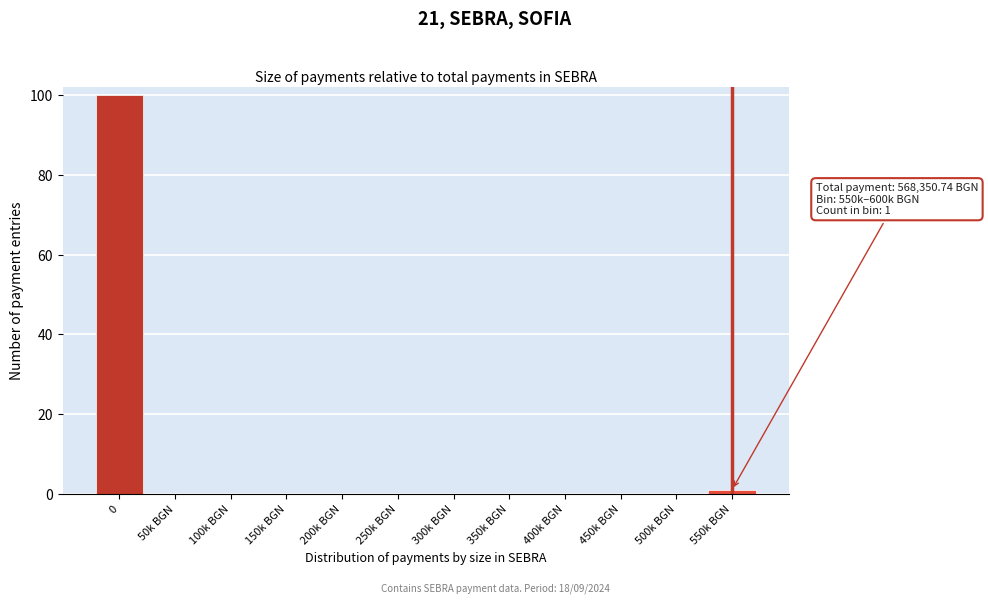

Reading right to left, extract all data points from this chart.

550k BGN=1	500k BGN=0	450k BGN=0	400k BGN=0	350k BGN=0	300k BGN=0	250k BGN=0	200k BGN=0	150k BGN=0	100k BGN=0	50k BGN=0	0=100